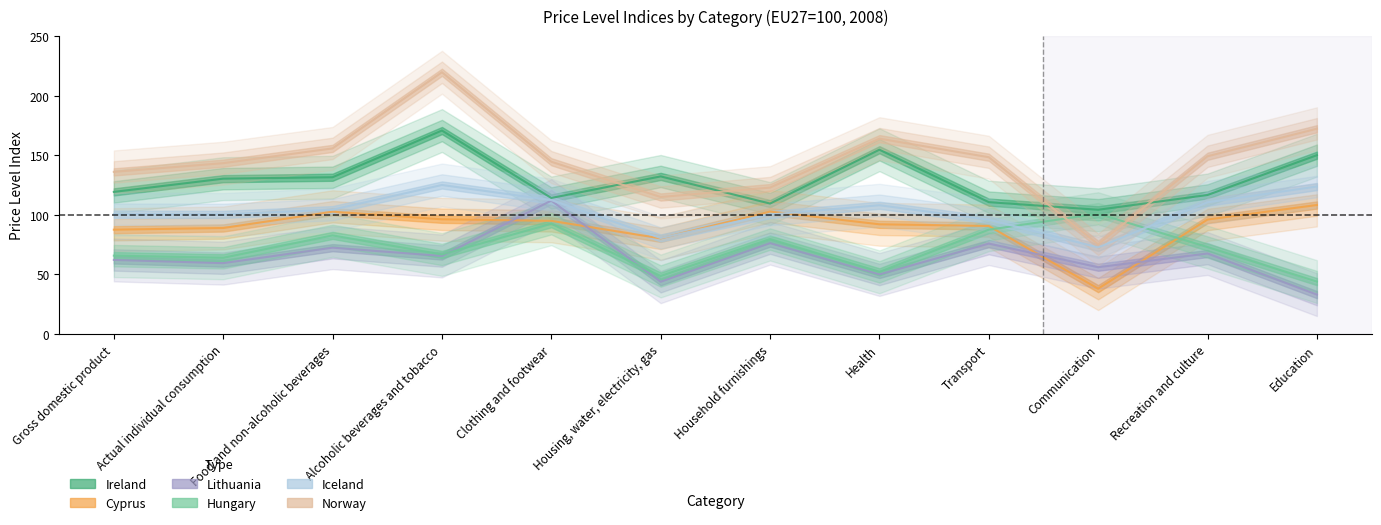

What is the smallest value displayed?

33.1